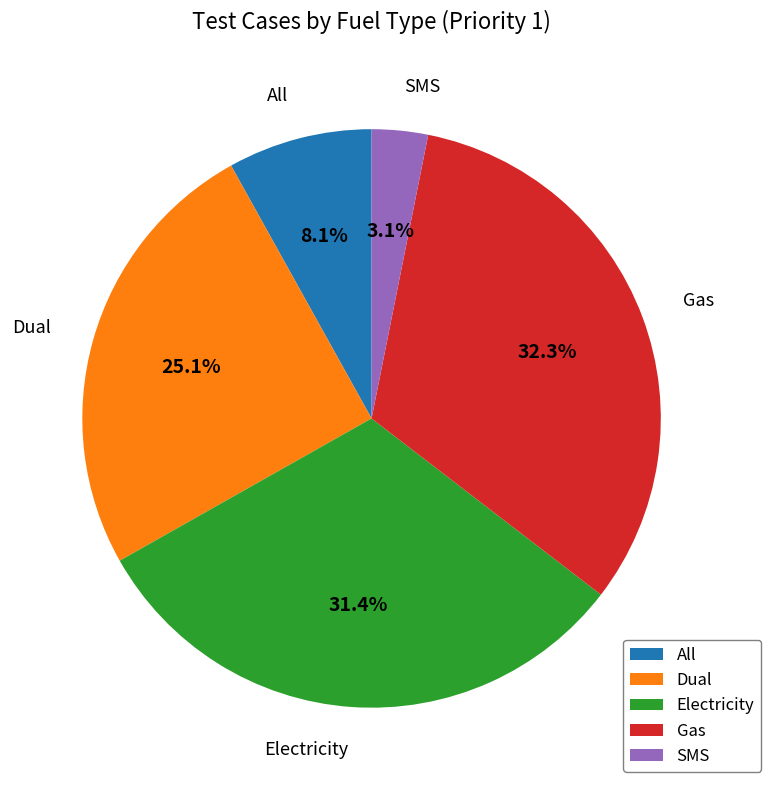

Rank the categories by value from highest to lowest.

Gas, Electricity, Dual, All, SMS